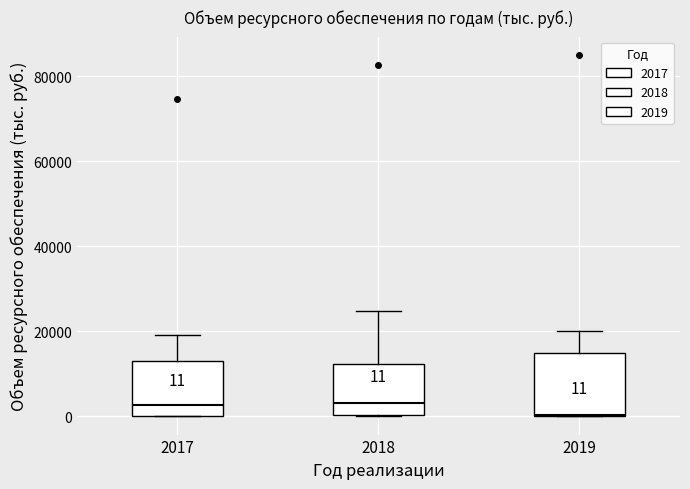

Which box is the tallest, from its lower edge to its upper edge?

2019